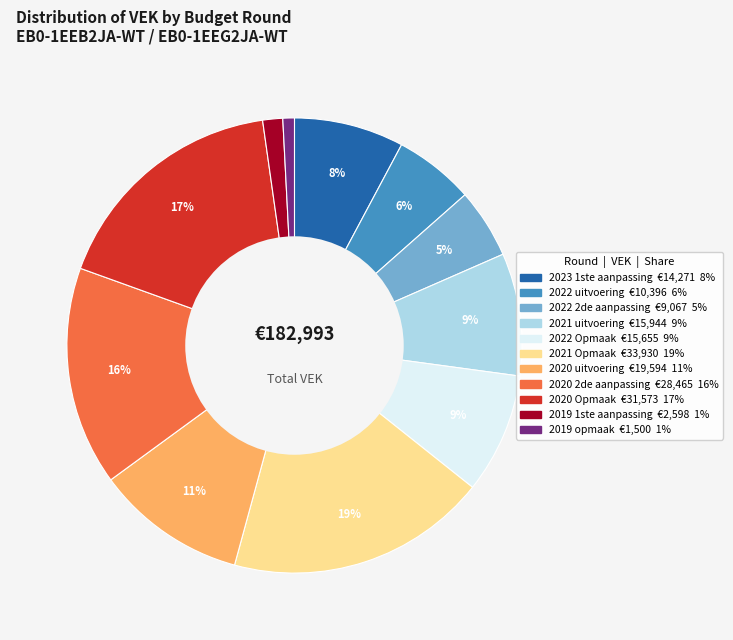

To the nearest percent, what percentage of the pie is 2022 uitvoering?

6%